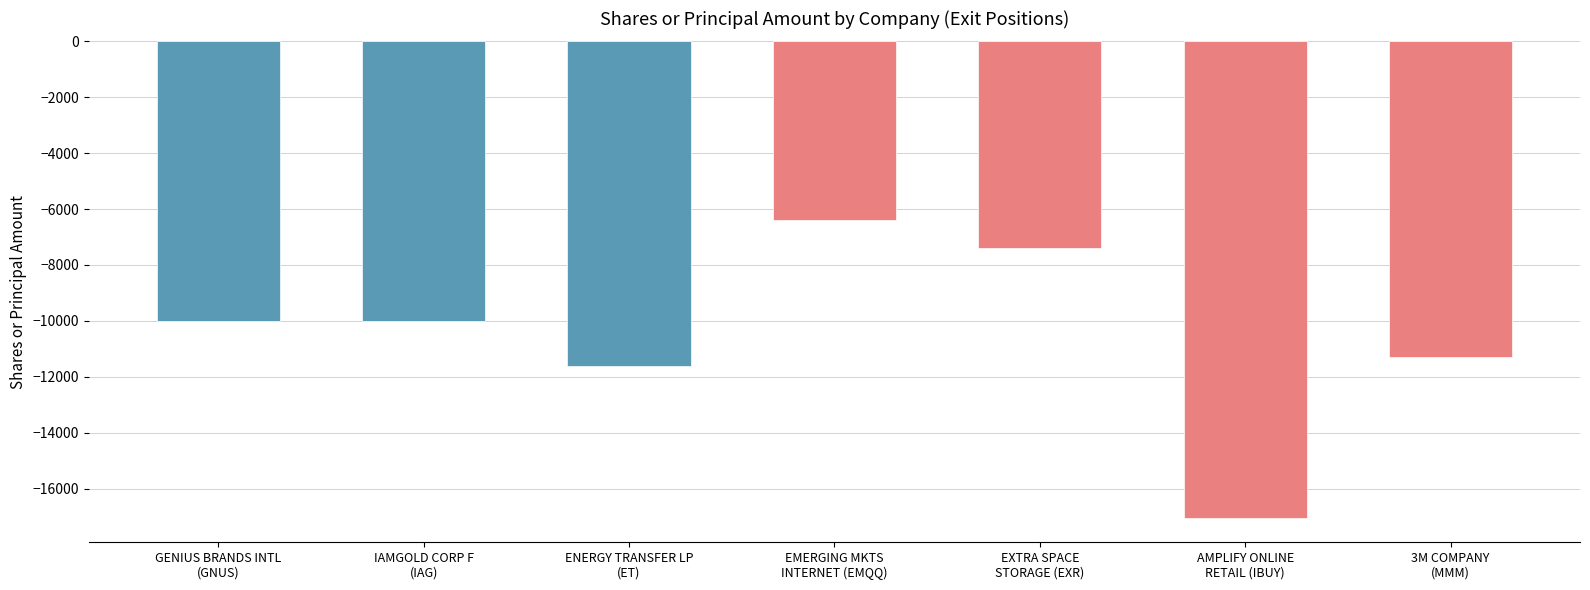

Is it true that the value at AMPLIFY ONLINE
RETAIL (IBUY) is -17056?

True